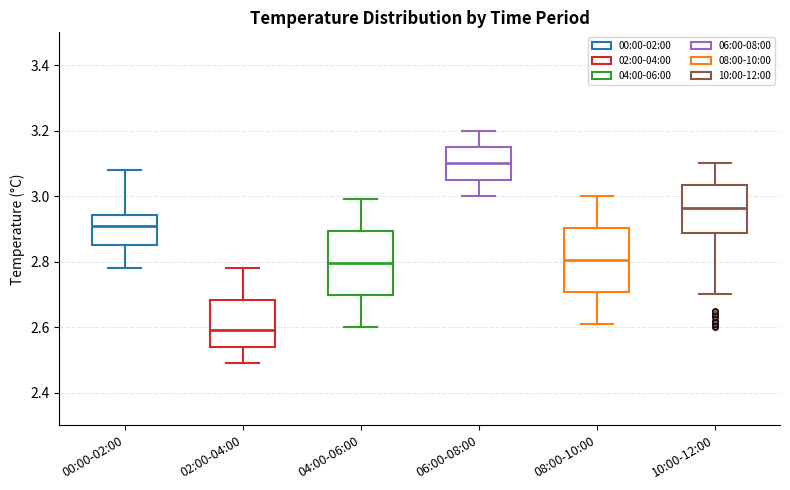

Reading left to right, transcribe this box plot: for each box, give where its median line is, the range the box spans, and where its two whiskers end, as read against the y-axis. The values are not printed on the chart, so give them approximately, as read against the axis.

00:00-02:00: median 2.92, box 2.86 to 2.94, whiskers 2.78 to 3.08
02:00-04:00: median 2.60, box 2.54 to 2.68, whiskers 2.50 to 2.78
04:00-06:00: median 2.80, box 2.70 to 2.90, whiskers 2.60 to 3.00
06:00-08:00: median 3.10, box 3.06 to 3.16, whiskers 3.00 to 3.20
08:00-10:00: median 2.80, box 2.70 to 2.90, whiskers 2.62 to 3.00
10:00-12:00: median 2.96, box 2.88 to 3.04, whiskers 2.70 to 3.10